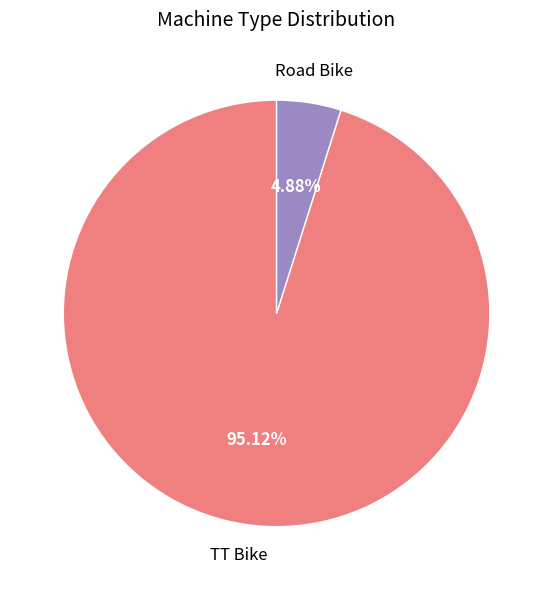

How many slices are in this pie chart?

2